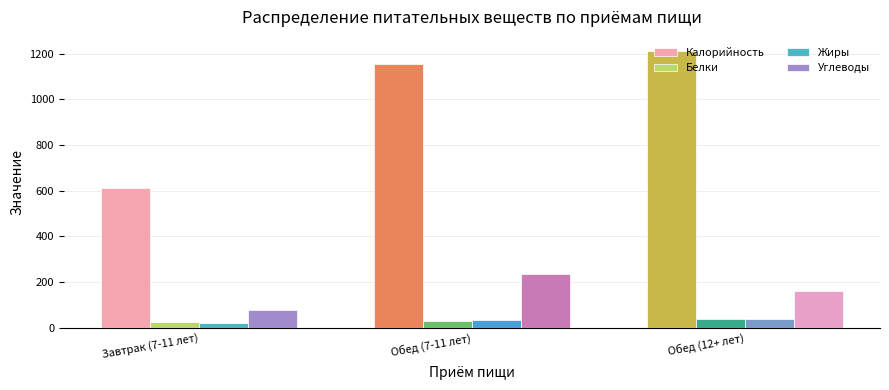

At which label does Углеводы first exceed 159?

Обед (7-11 лет)